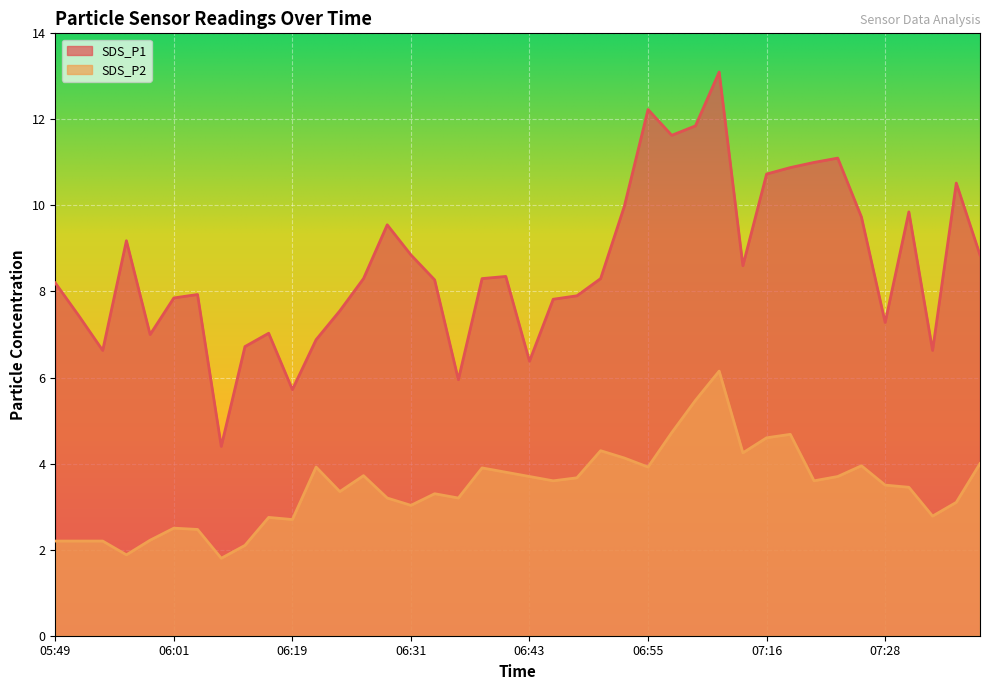

Reading left to right, transcribe all the data shown in this chart.

SDS_P1: 05:49=8.2	05:51=7.4	05:53=6.6	05:56=9.2	05:58=7.0	06:01=7.8	06:03=7.9	06:11=4.4	06:14=6.7	06:16=7.0	06:19=5.7	06:21=6.9	06:23=7.5	06:26=8.3	06:28=9.6	06:31=8.8	06:33=8.3	06:36=6.0	06:38=8.3	06:41=8.3	06:43=6.4	06:45=7.8	06:48=7.9	06:50=8.3	06:53=10.0	06:55=12.2	06:58=11.6	07:00=11.8	07:03=13.1	07:13=8.6	07:16=10.7	07:18=10.9	07:21=11.0	07:23=11.1	07:26=9.7	07:28=7.3	07:30=9.8	07:33=6.6	07:35=10.5	07:38=8.8
SDS_P2: 05:49=2.2	05:51=2.2	05:53=2.2	05:56=1.9	05:58=2.2	06:01=2.5	06:03=2.5	06:11=1.8	06:14=2.1	06:16=2.8	06:19=2.7	06:21=3.9	06:23=3.4	06:26=3.7	06:28=3.2	06:31=3.0	06:33=3.3	06:36=3.2	06:38=3.9	06:41=3.8	06:43=3.7	06:45=3.6	06:48=3.7	06:50=4.3	06:53=4.1	06:55=3.9	06:58=4.7	07:00=5.5	07:03=6.2	07:13=4.2	07:16=4.6	07:18=4.7	07:21=3.6	07:23=3.7	07:26=4.0	07:28=3.5	07:30=3.5	07:33=2.8	07:35=3.1	07:38=4.0